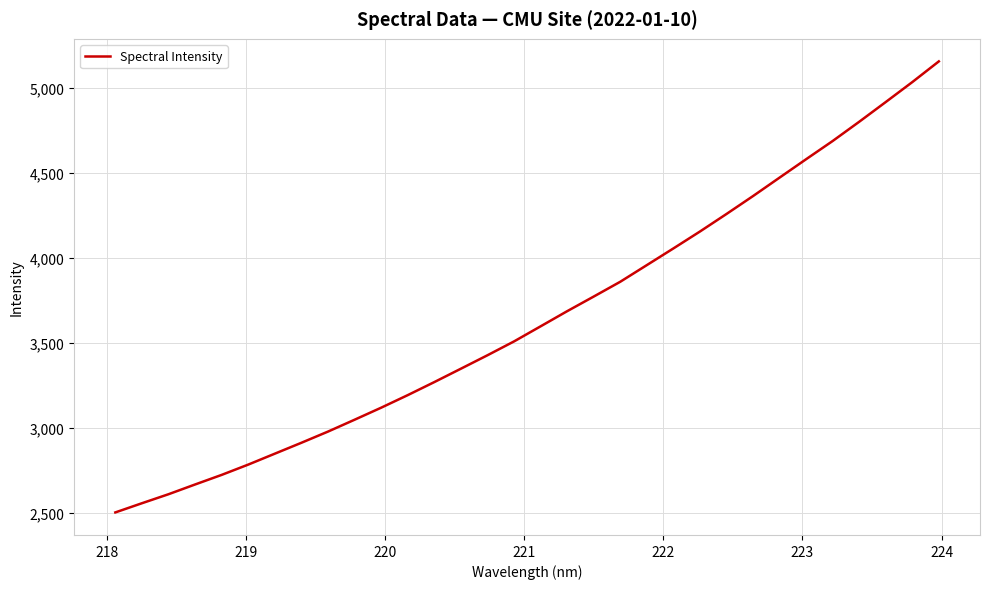

What is the minimum value shown in the chart?

2504.6